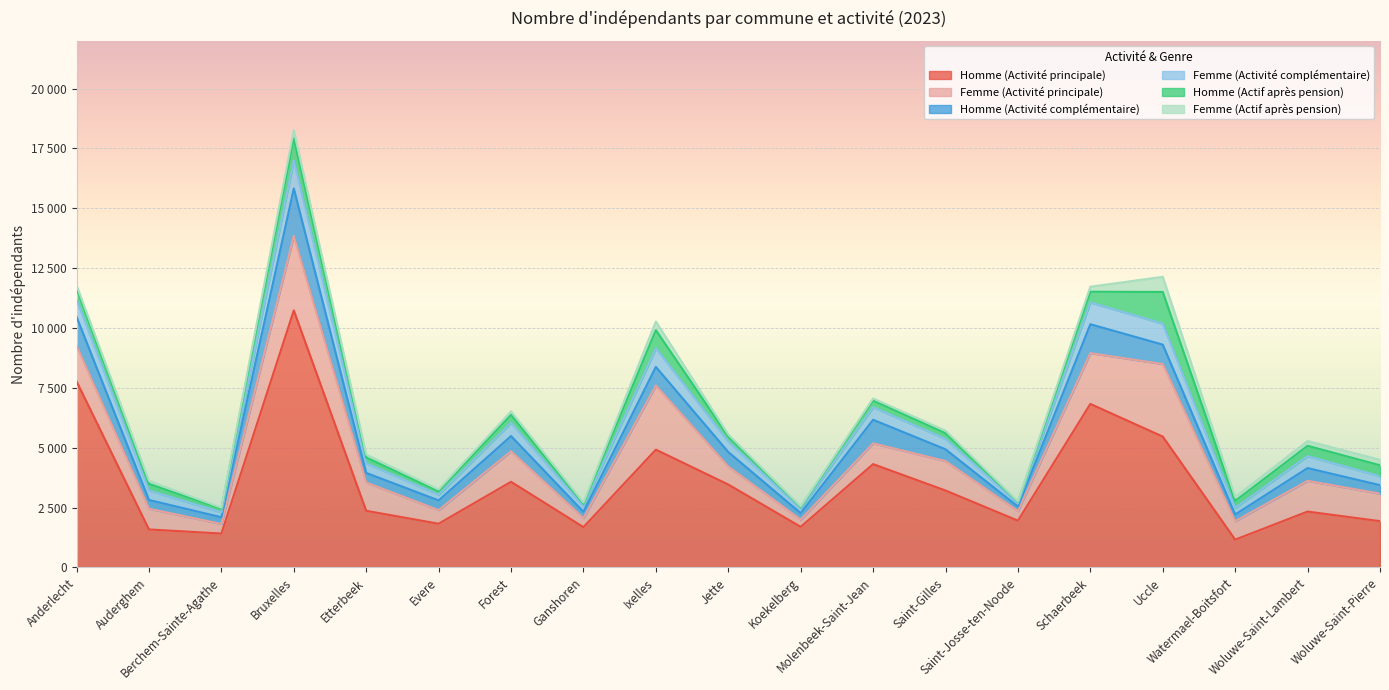

How many interior local valleys does the Homme (Actif après pension) series have?

6